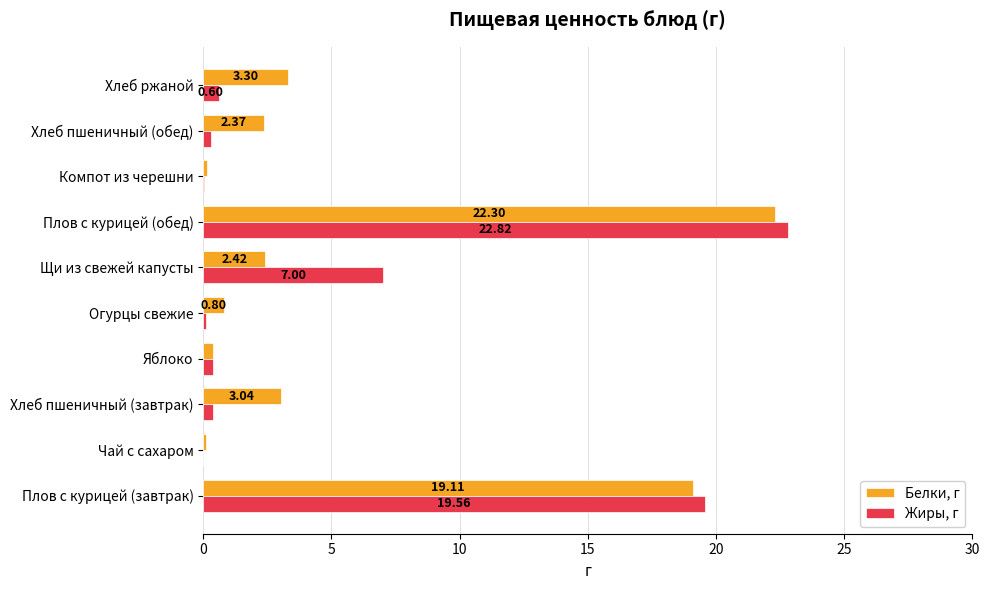

At which label does Жиры, г reach its peak?

Плов с курицей (обед)